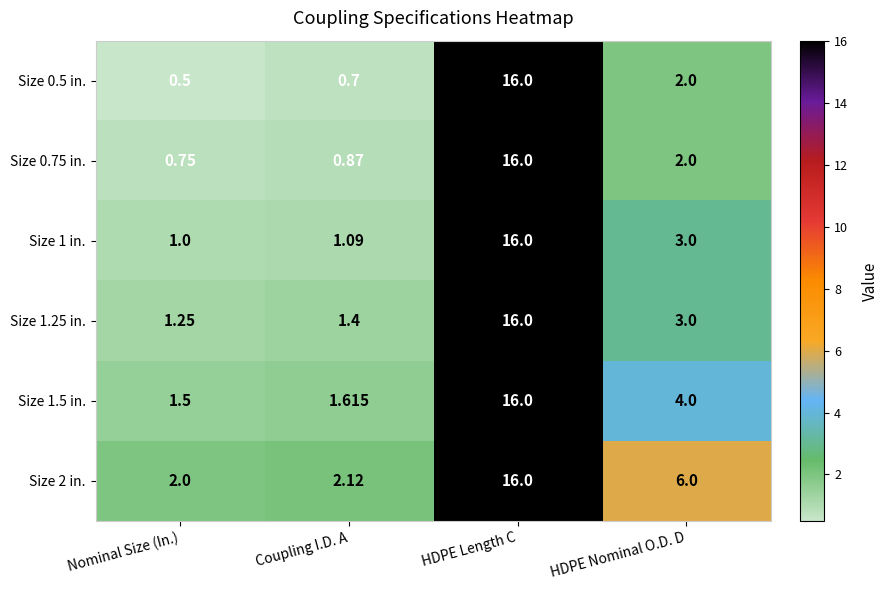

At how many categories does at least one series exceed 12?

1